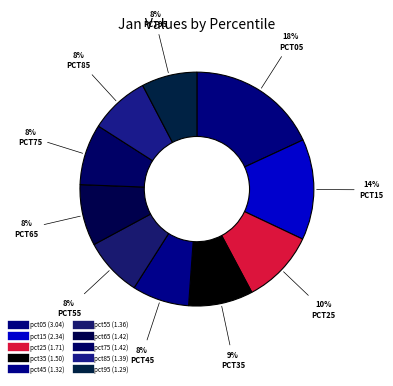

Does pct95 account for over 50% of the chart?

No